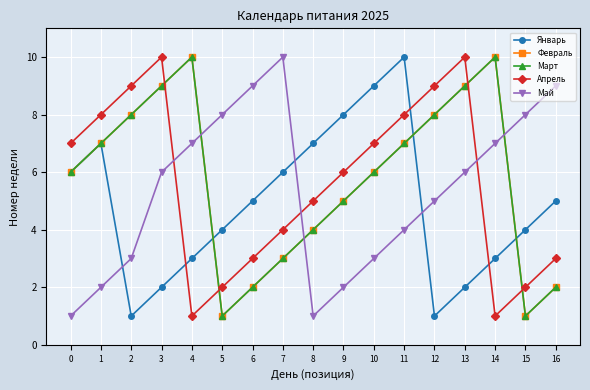

What is the value of the Март point at the 13th from the left?

8